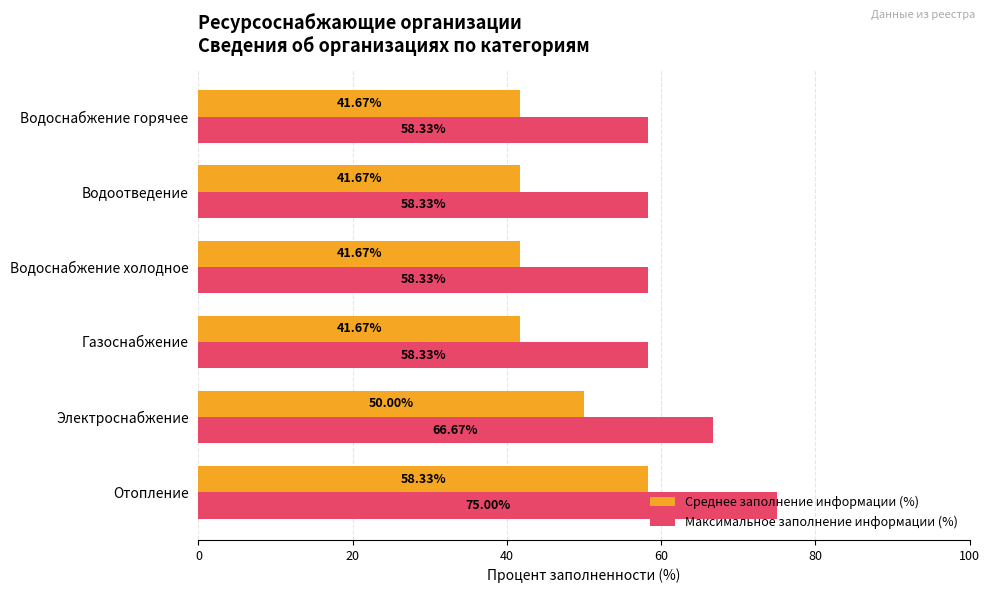

At which label is Максимальное заполнение информации (%) closest to 66?

Электроснабжение